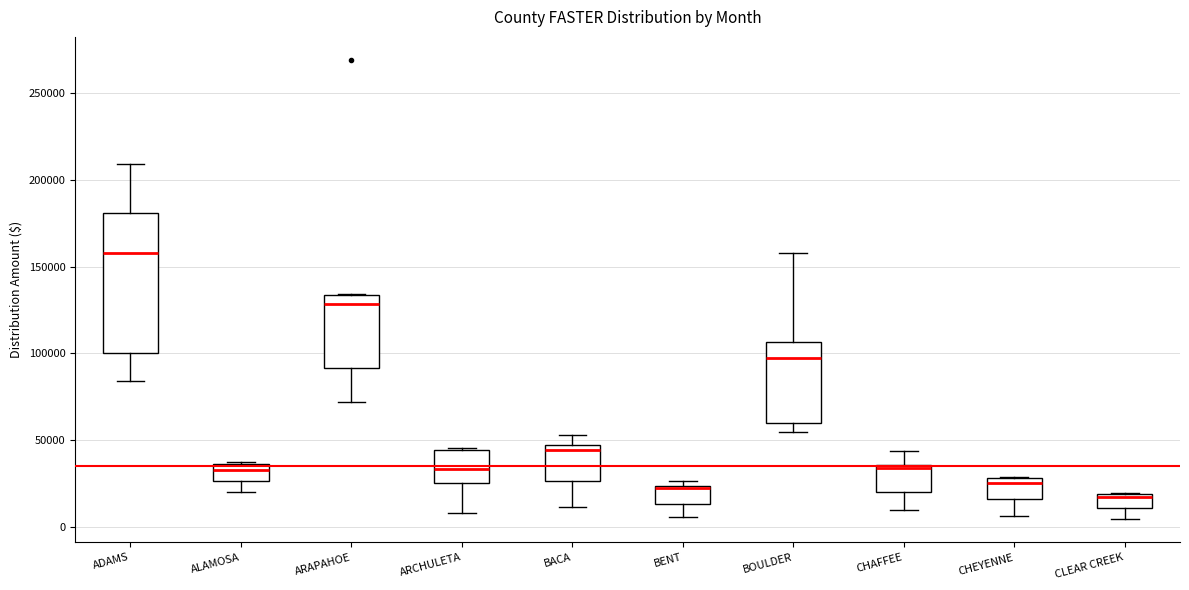

Reading left to right, transcribe this box plot: for each box, give where its median line is, the range the box spans, and where its two whiskers end, as read against the y-axis. The values are not printed on the chart, so give them approximately, as read against the axis.

ADAMS: median 160000, box 100000 to 180000, whiskers 85000 to 210000
ALAMOSA: median 35000 (inside the box), box 25000 to 35000, whiskers 20000 to 35000
ARAPAHOE: median 130000, box 90000 to 135000, whiskers 70000 to 135000
ARCHULETA: median 35000, box 25000 to 45000, whiskers 10000 to 45000
BACA: median 45000 (just below the box's upper edge), box 25000 to 45000, whiskers 10000 to 55000
BENT: median 20000, box 15000 to 25000, whiskers 5000 to 25000 (just above the box's upper edge)
BOULDER: median 95000, box 60000 to 105000, whiskers 55000 to 160000
CHAFFEE: median 35000, box 20000 to 35000, whiskers 10000 to 45000
CHEYENNE: median 25000, box 15000 to 30000, whiskers 5000 to 30000
CLEAR CREEK: median 15000, box 10000 to 20000, whiskers 5000 to 20000